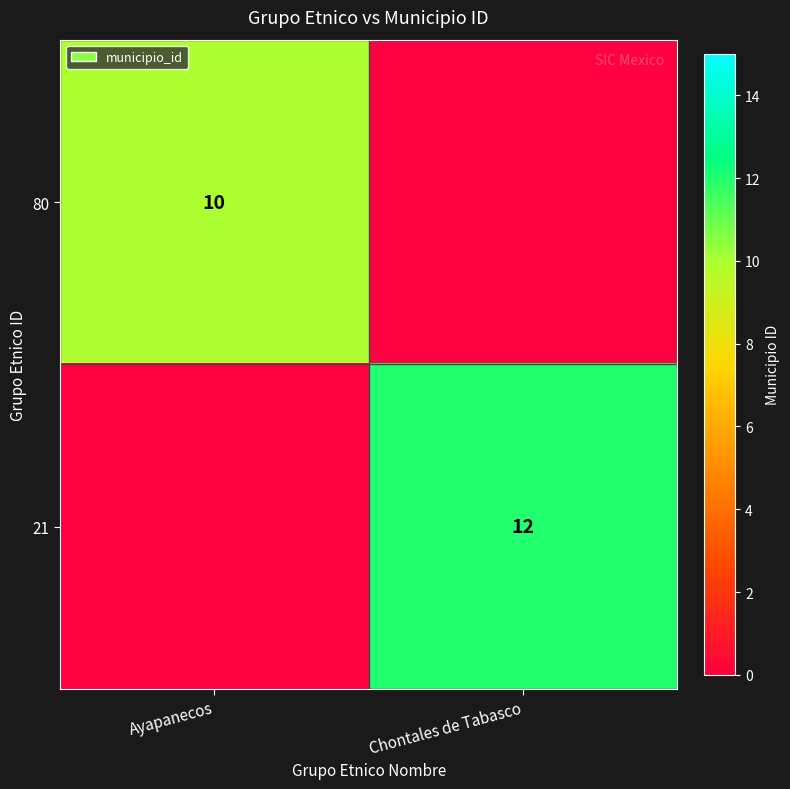

True or false: 80 has a value of 10 at Ayapanecos.

True